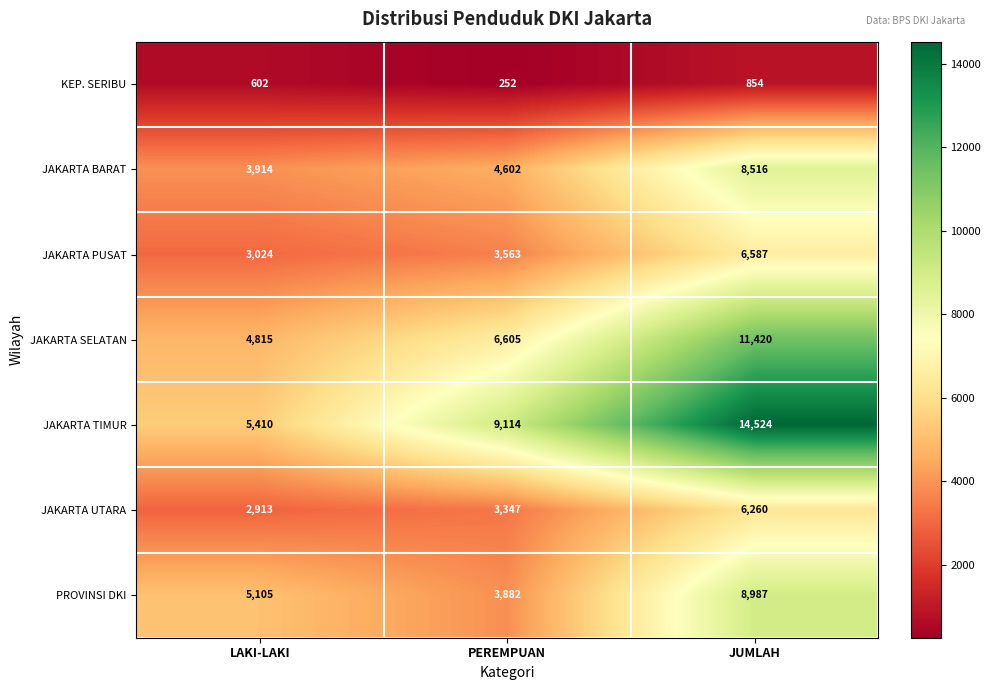

What is the sum of all PROVINSI DKI values?

17974